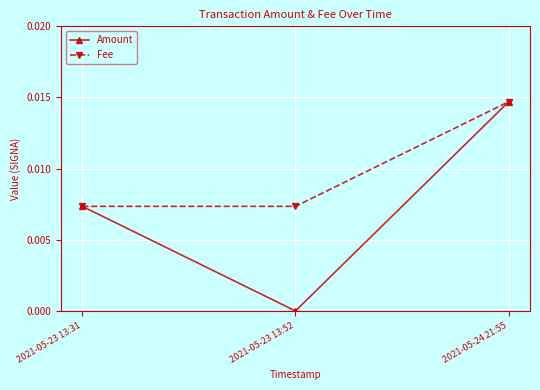

At which category is the sum across all series the highest?

2021-05-24 21:55